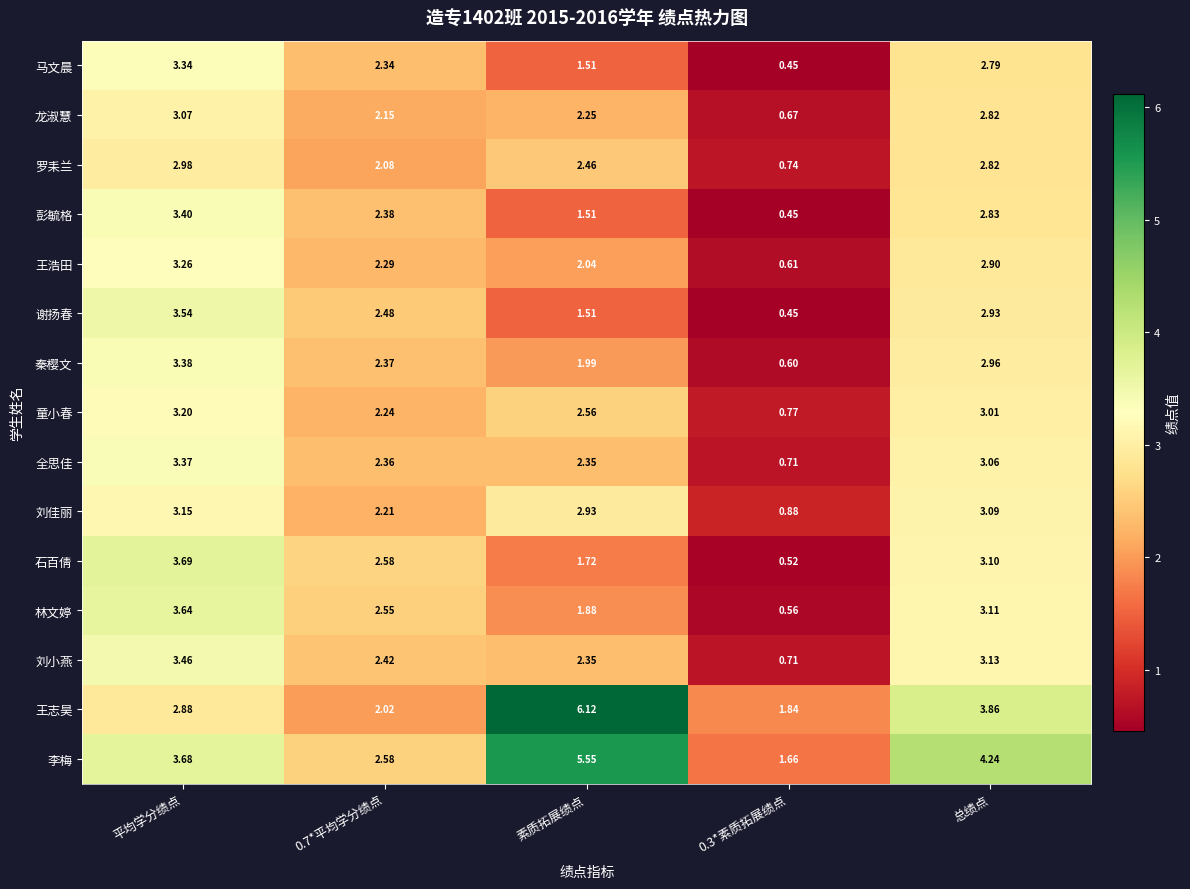

How many series are shown in this chart?

15